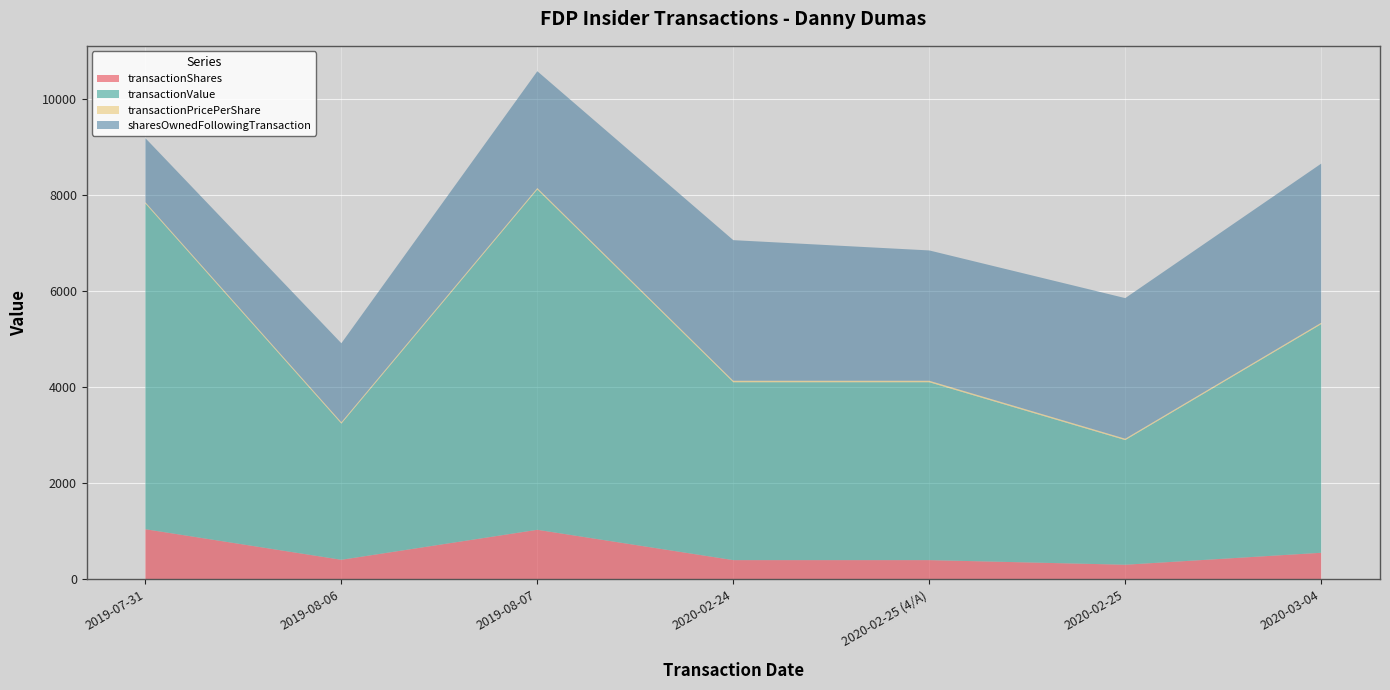

True or false: transactionPricePerShare and transactionValue cross at least once.

False